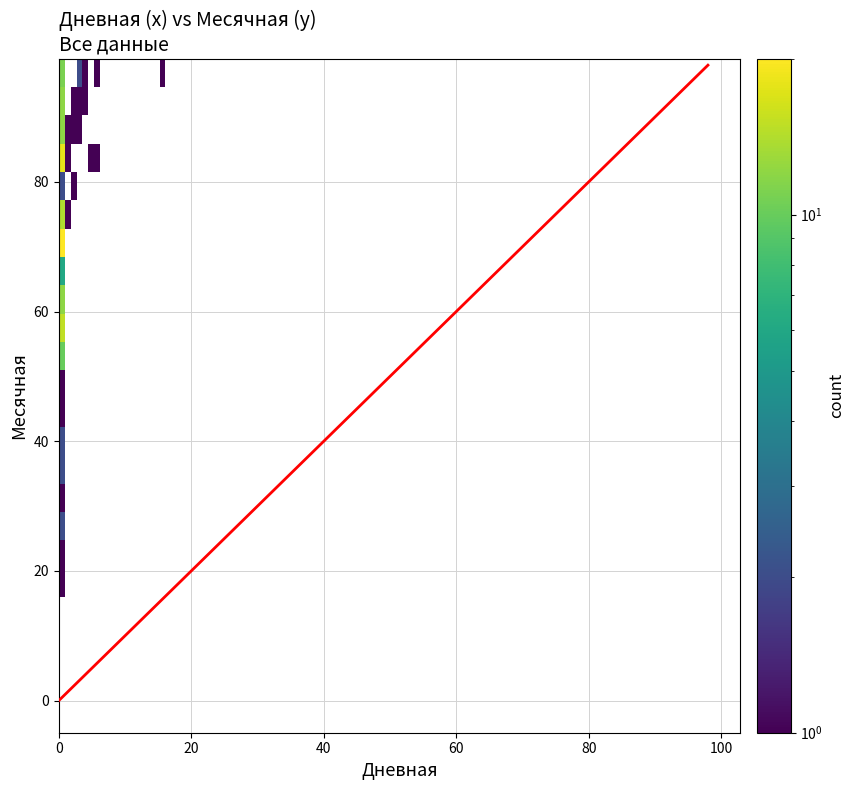

What is the highest value of the 8 series?

16